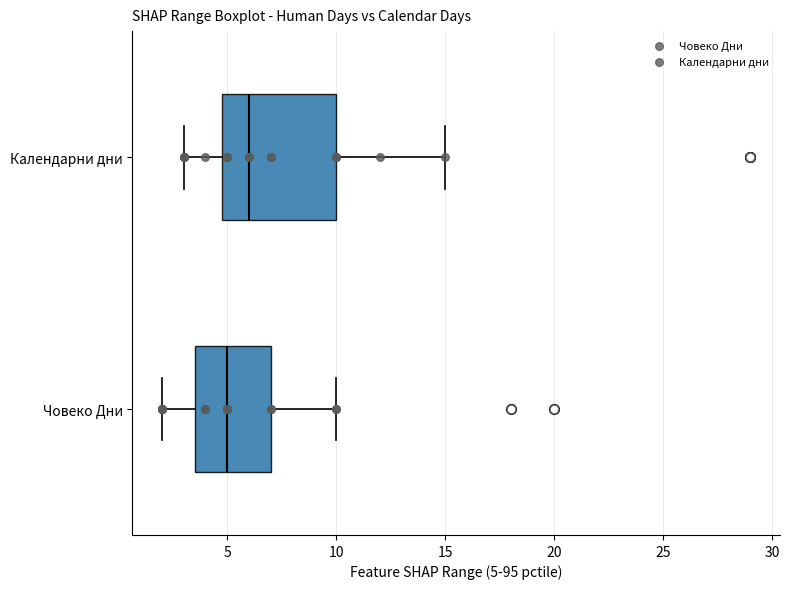

Which box has the furthest to the right median line?

Календарни дни